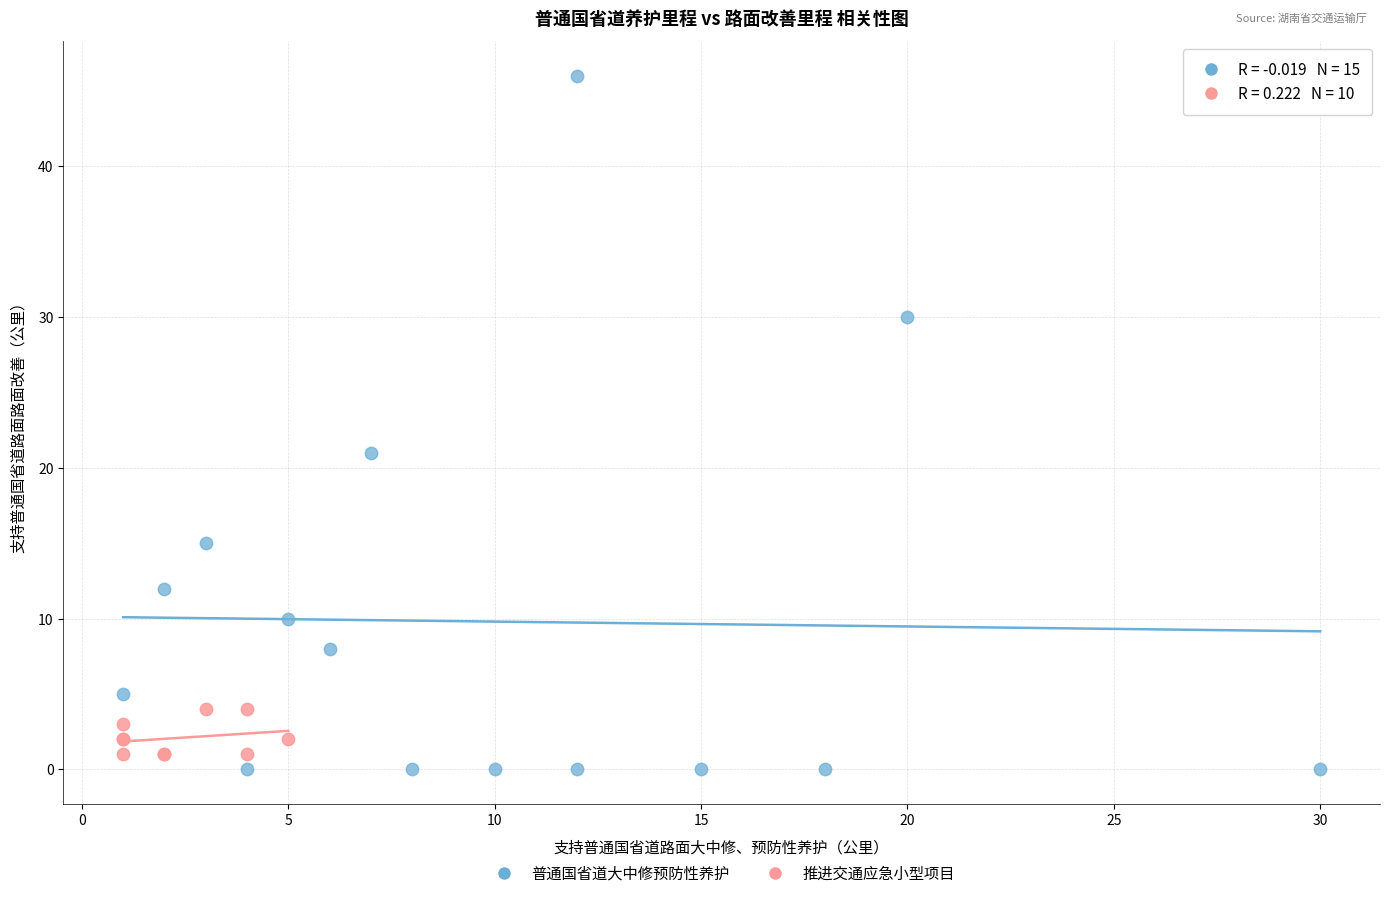

Which series contains the highest Y value?

普通国省道大中修预防性养护